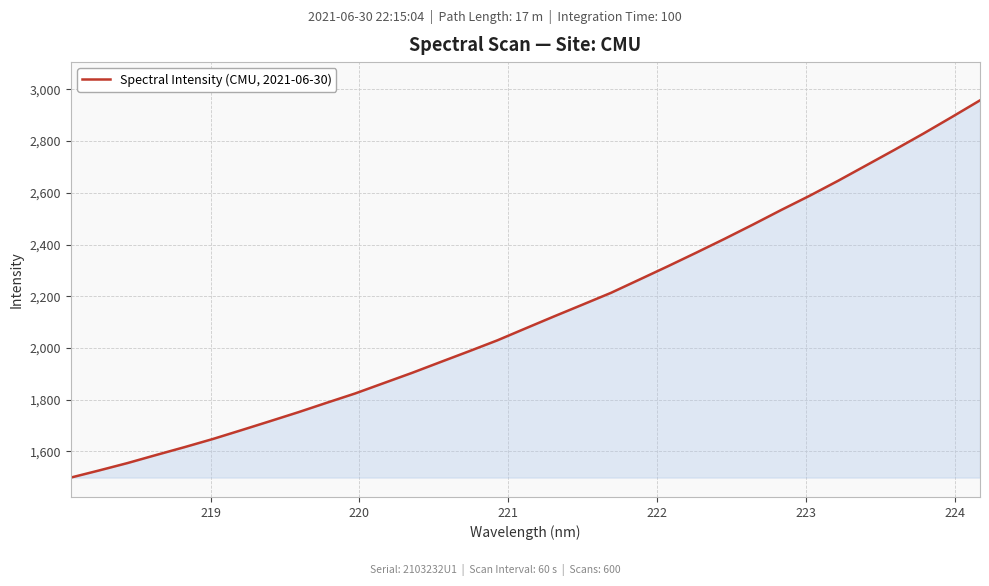

What is the difference between the maximum and minimum values?

1458.8